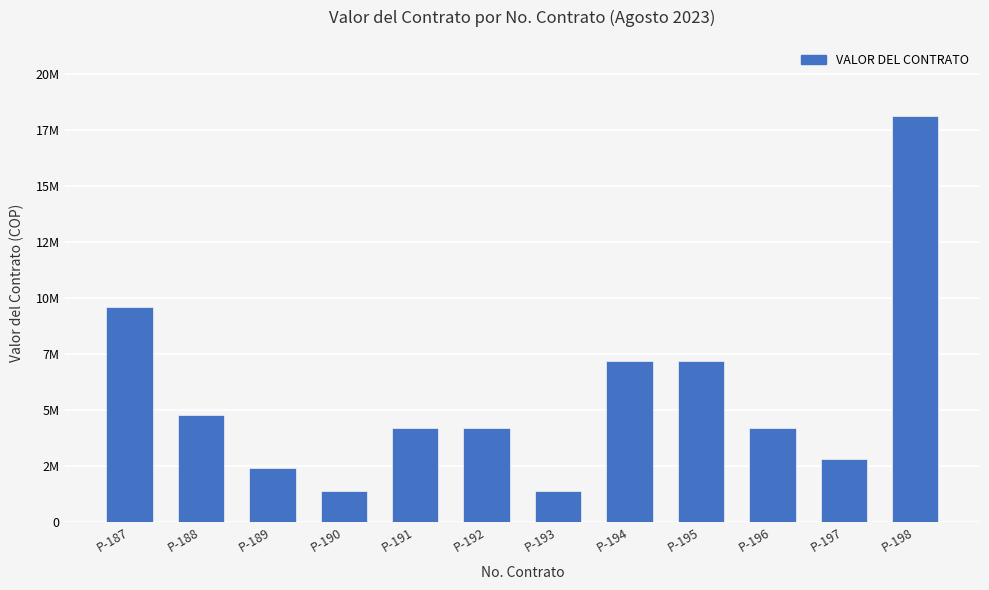

Reading left to right, extract all data points from this chart.

P-187=9600000	P-188=4800000	P-189=2400000	P-190=1400000	P-191=4200000	P-192=4200000	P-193=1400000	P-194=7200000	P-195=7200000	P-196=4200000	P-197=2800000	P-198=18122000